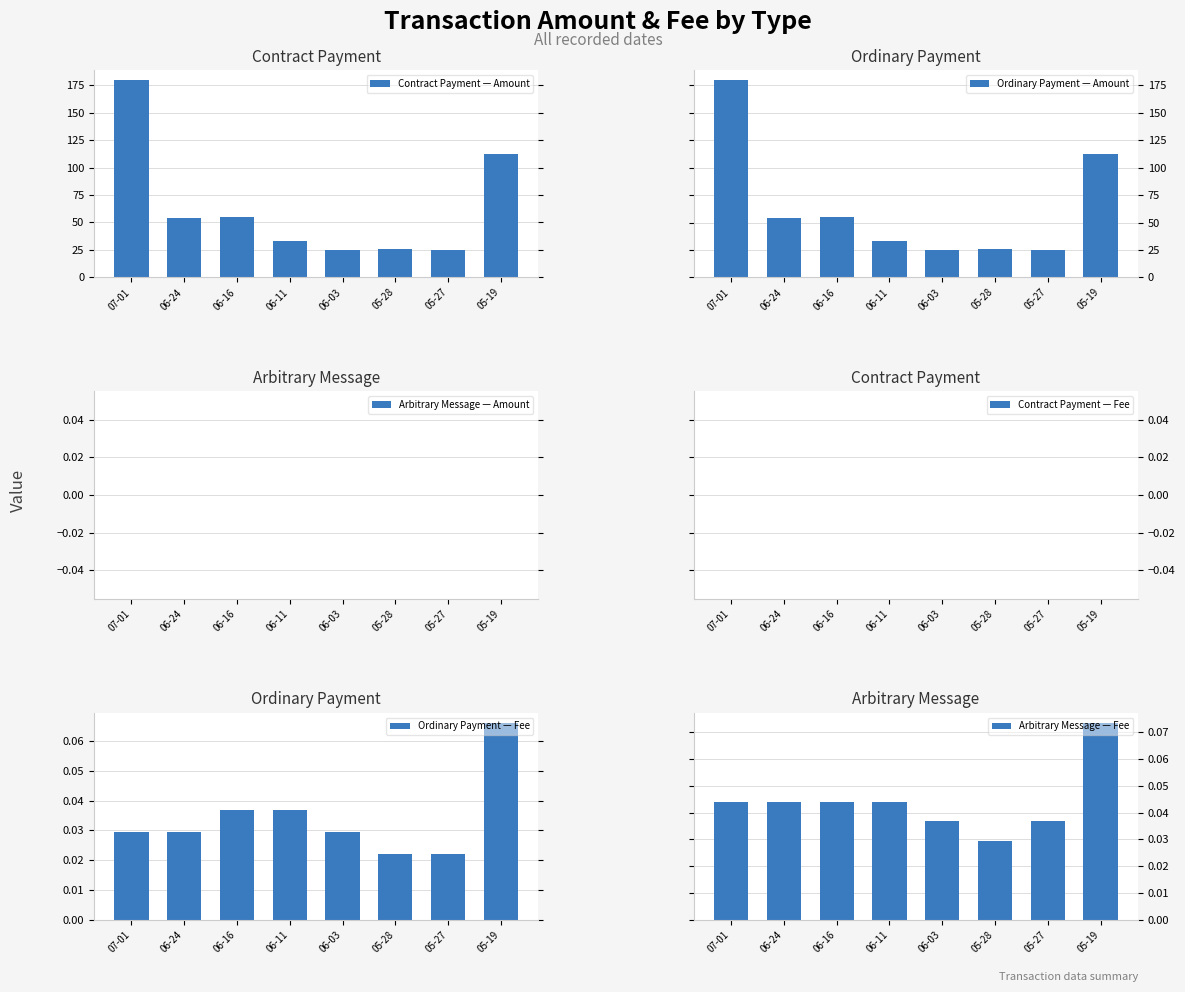

At which label does Contract Payment — Amount reach its peak?

07-01